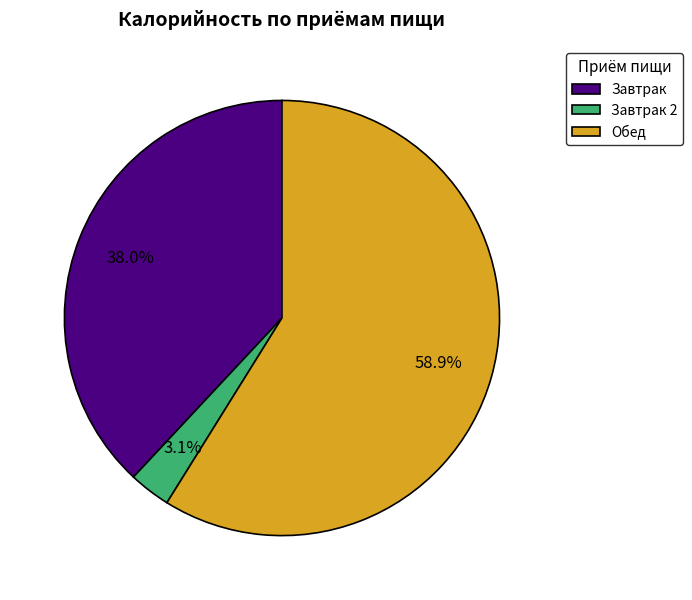

Is the sum of Завтрак 2 and Завтрак greater than half?

No